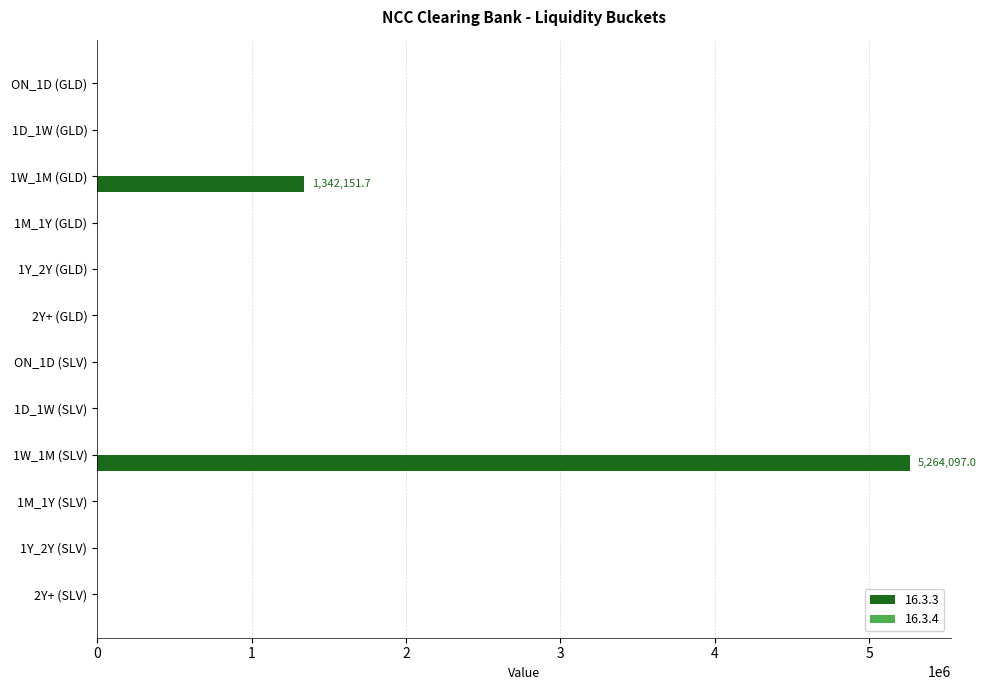

Is it true that the value at 1W_1M (SLV) is 5264097.0?

True